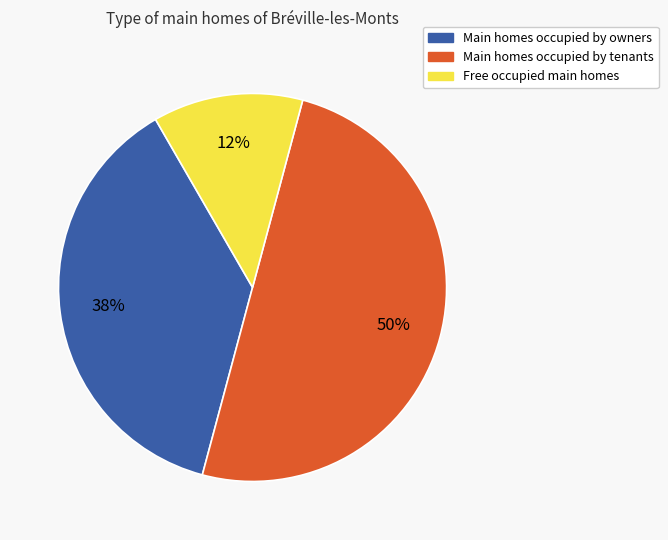

To the nearest percent, what is the average slice percentage?

33%